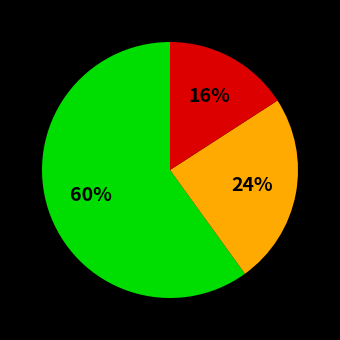

Is there a majority slice in this chart?

Yes